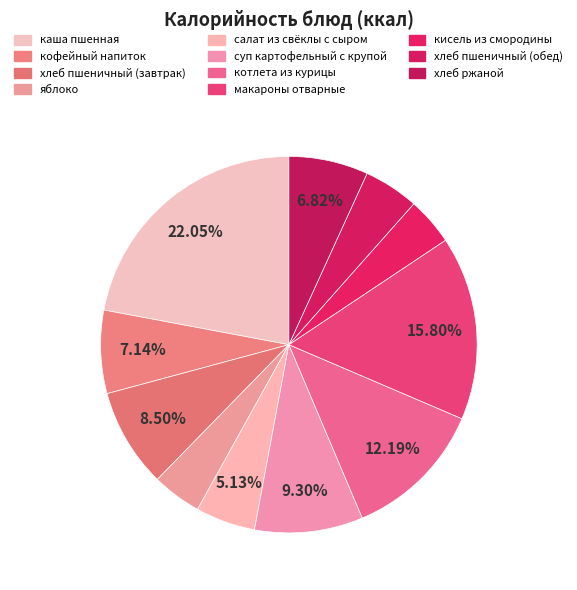

To the nearest percent, what is the combined percentage of макароны отварные and кисель из смородины?

20%